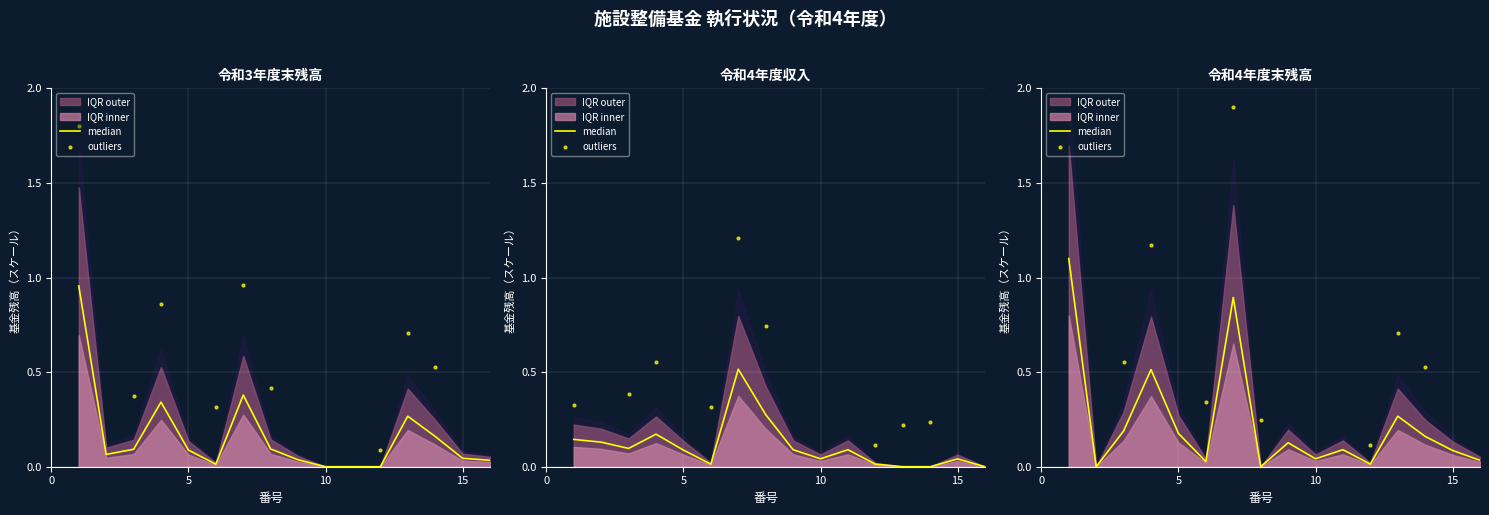

Is the value of outliers at 5 greater than the value of median at 8?

No